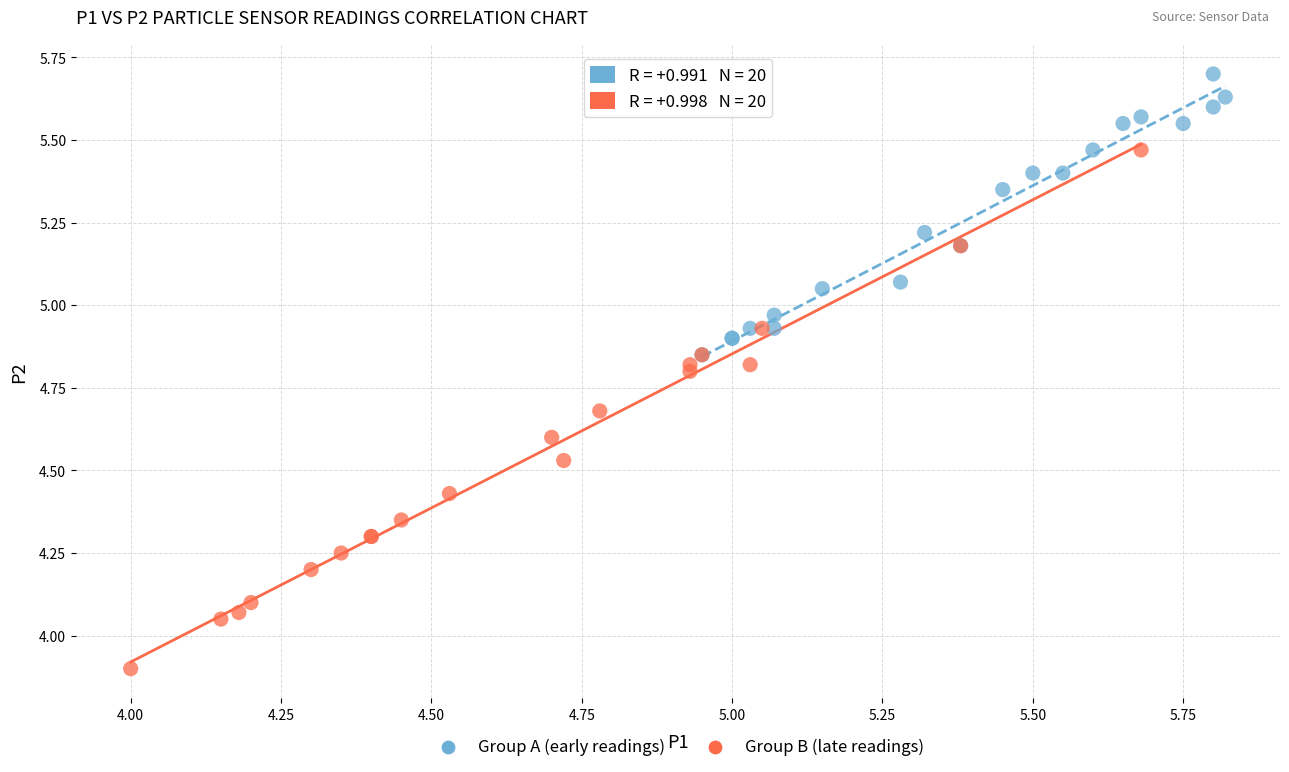

Which series contains the lowest Y value?

Group B (late readings)